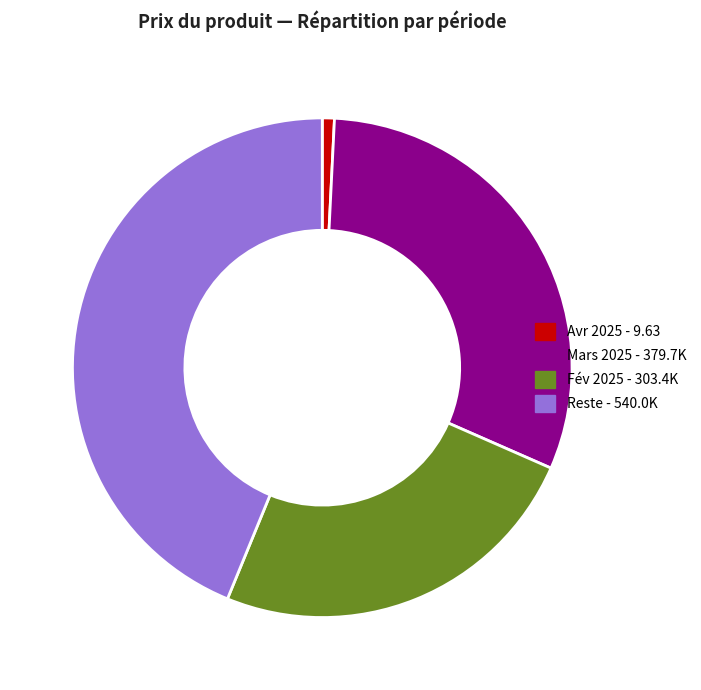

Is the sum of Avr 2025 - 9.63 and Reste - 540.0K greater than half?

No